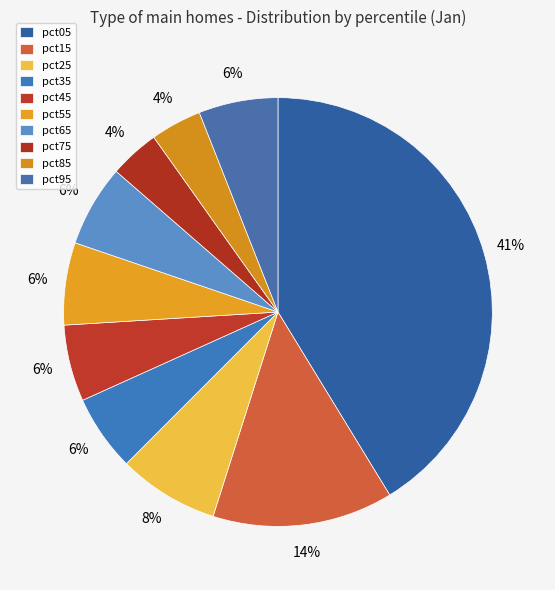

Count the number of slices in the pie.

10